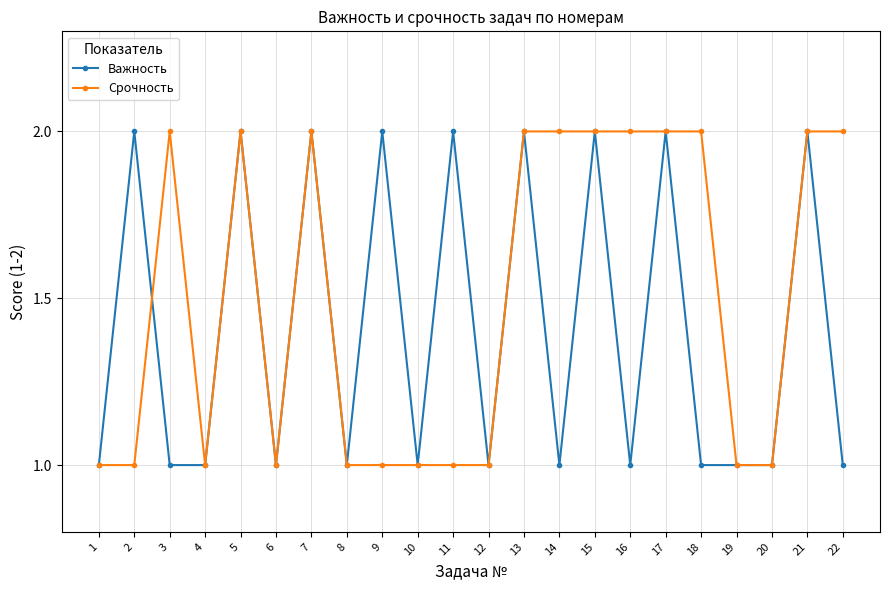

How many data points in Срочность are less than 2?

11